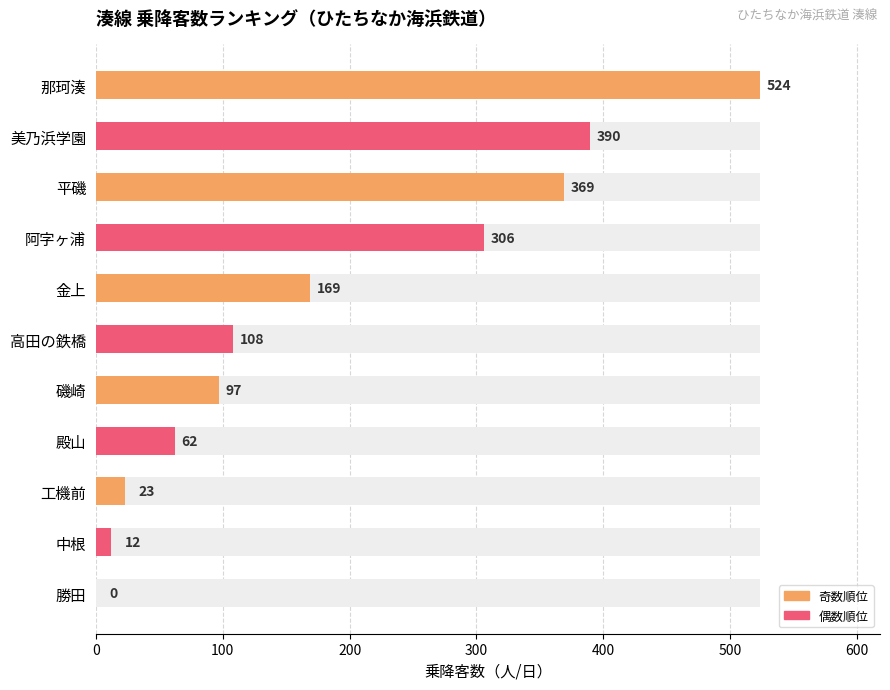

Count the number of values greater than 108.

5